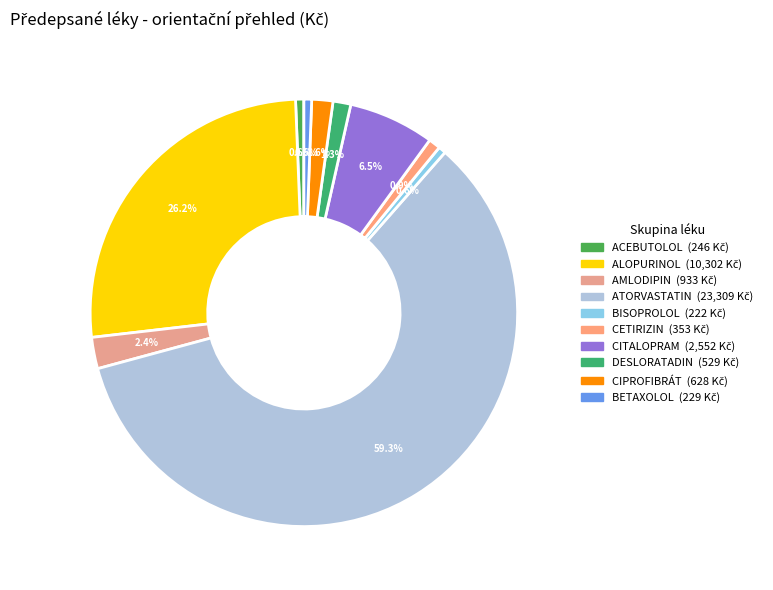

Which slice is the largest?

ATORVASTATIN